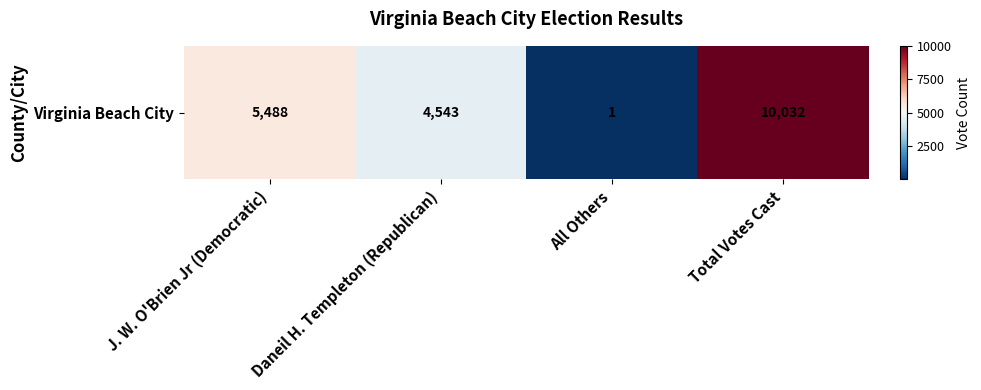

Is it true that the value at J. W. O'Brien Jr (Democratic) is 5488?

True